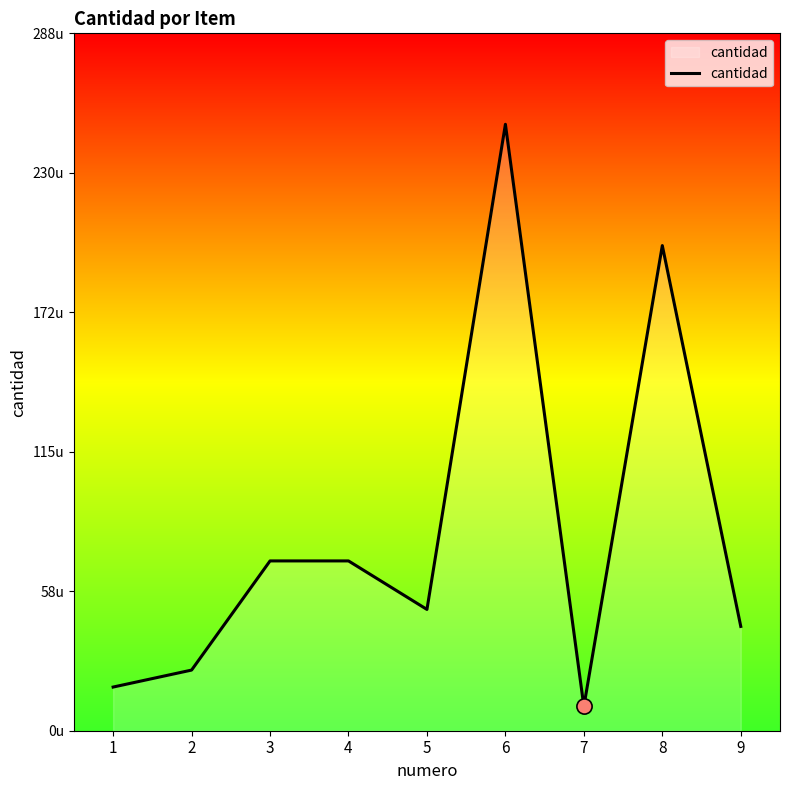

What is the change in value from 7 to 9?

+33